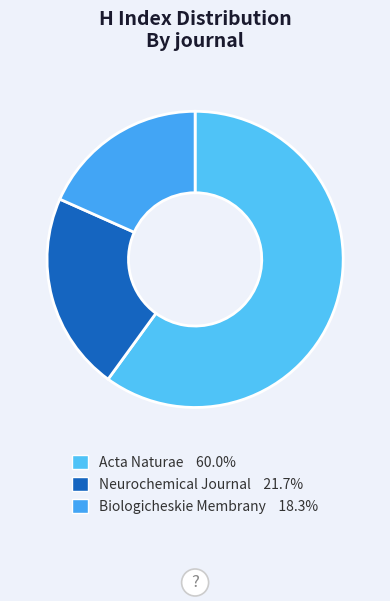

How many slices are in this pie chart?

3